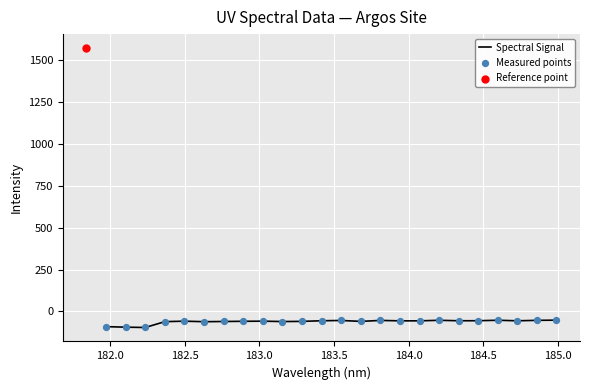

What is the lowest value of the Spectral Signal series?

-96.2